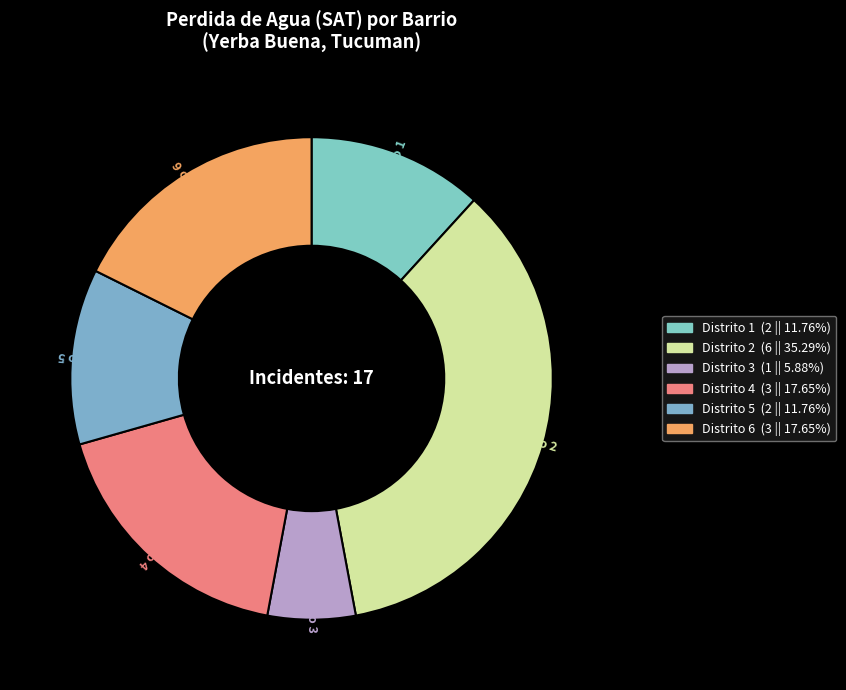

Which has a higher value, Distrito 5 or Distrito 1?

Distrito 5